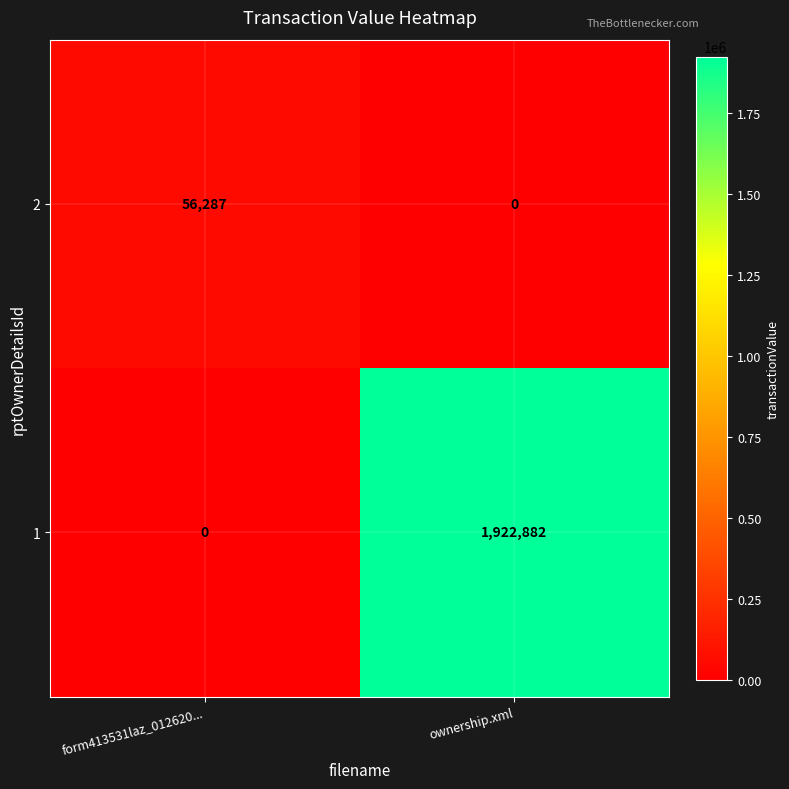

What is the sum of all 1 values?

1922882